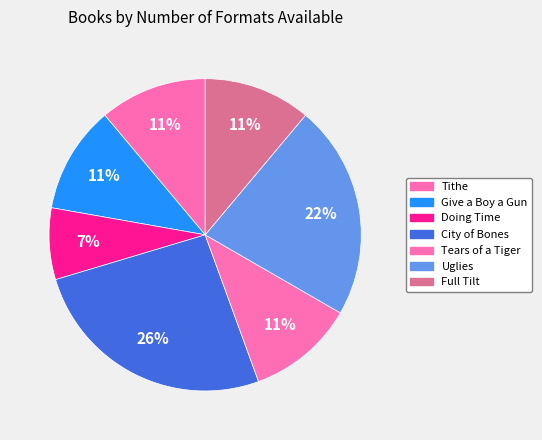

What percentage do City of Bones and Give a Boy a Gun together represent?

37.0%